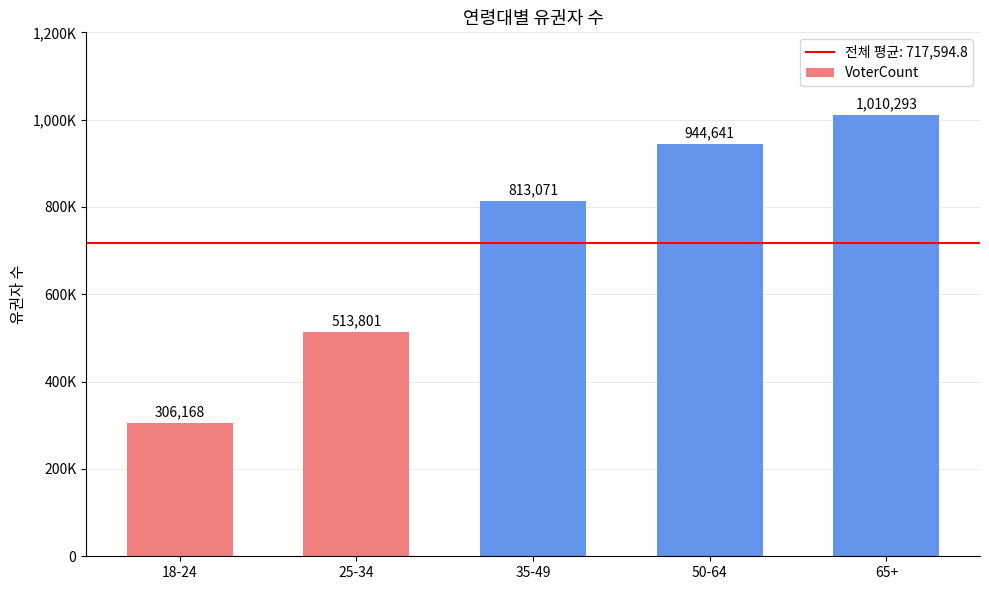

Does the chart contain any negative values?

No